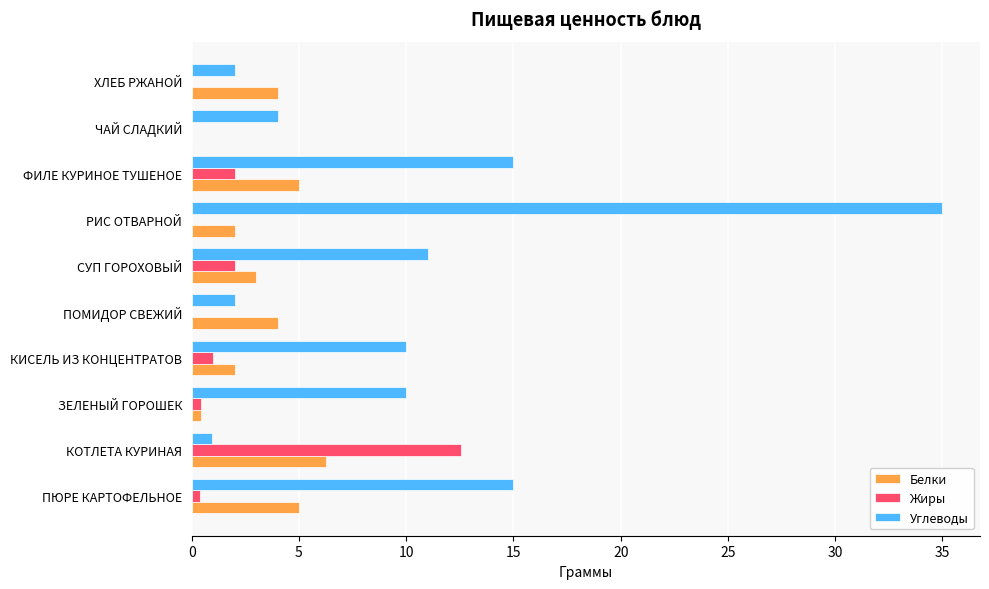

Count the number of categories in the chart.

10